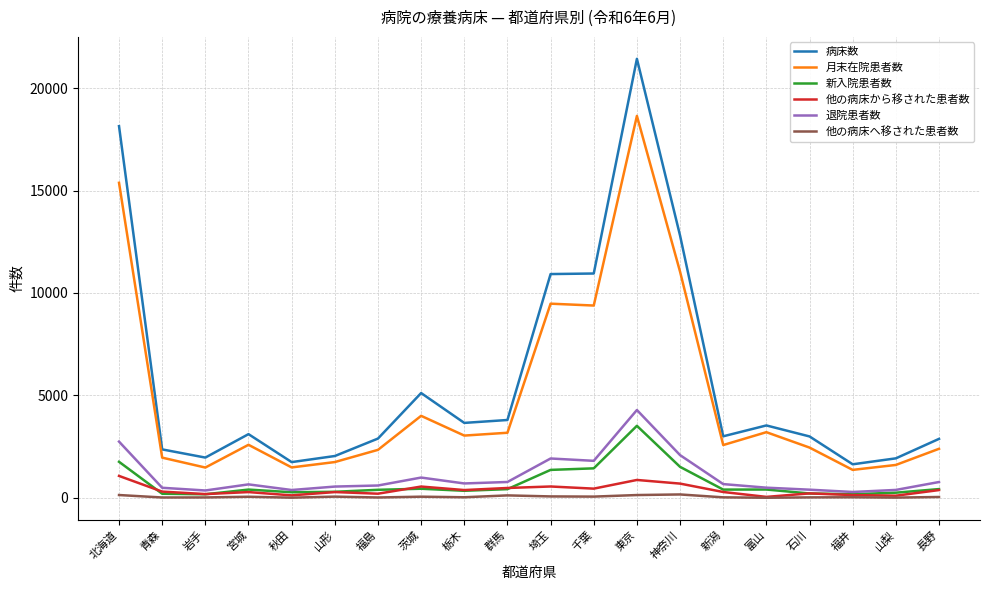

True or false: 病床数 and 他の病床から移された患者数 intersect in this chart.

False